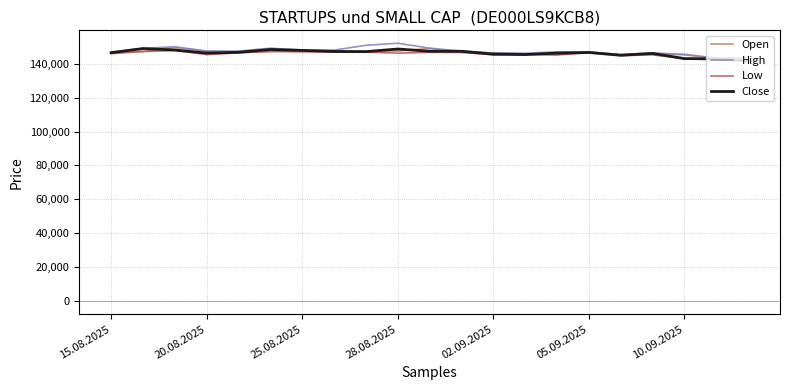

What is the maximum value shown in the chart?

151991